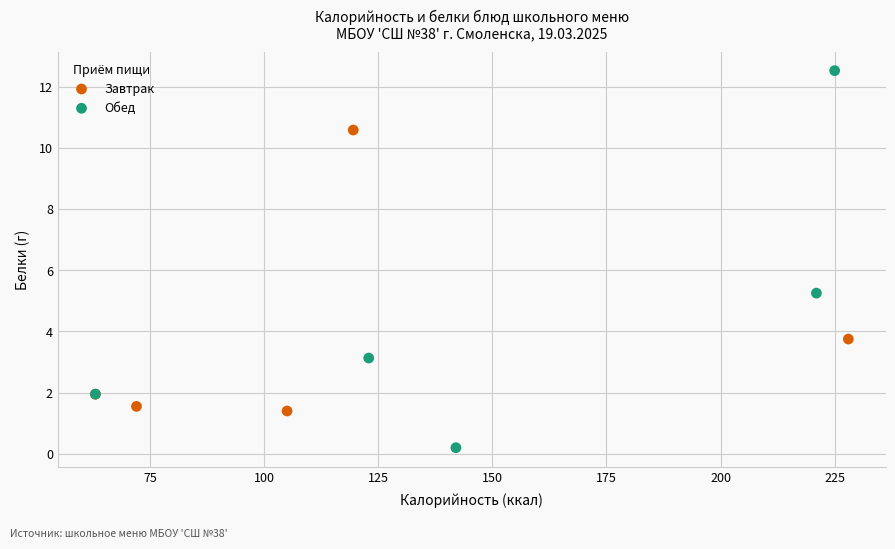

Which series reaches the maximum Y coordinate?

Обед